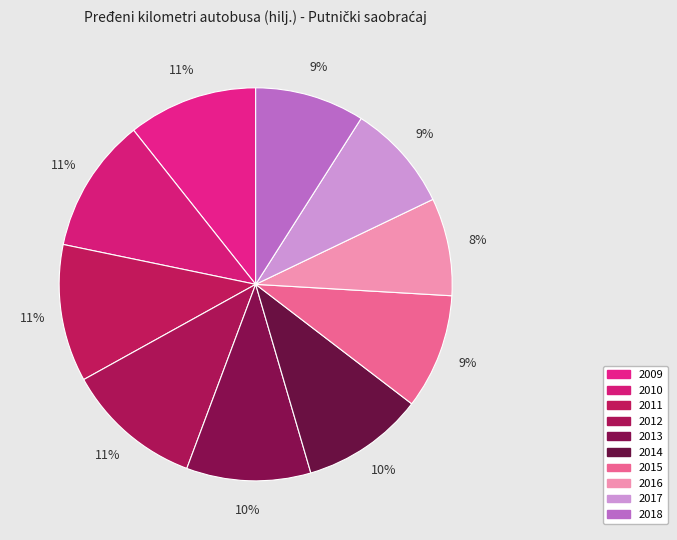

Is it true that 2017 is 9% of the pie?

True